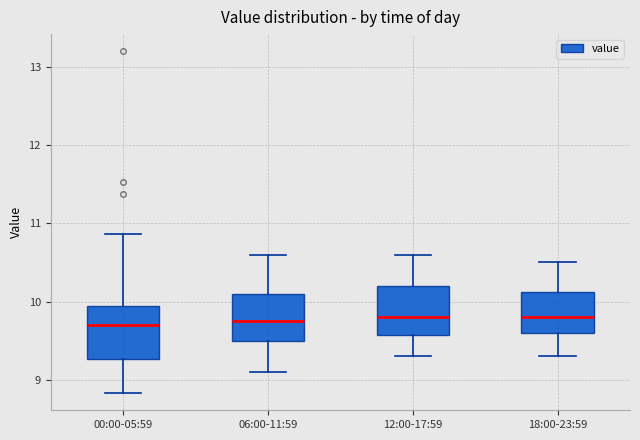

Reading left to right, read every box against the y-axis: the position of its median line, the range the box covers, and the ends of its whiskers. The values are not printed on the chart, so give them approximately, as read against the axis.

00:00-05:59: median 9.7, box 9.3 to 9.9, whiskers 8.8 to 10.9
06:00-11:59: median 9.8, box 9.5 to 10.1, whiskers 9.1 to 10.6
12:00-17:59: median 9.8, box 9.6 to 10.2, whiskers 9.3 to 10.6
18:00-23:59: median 9.8, box 9.6 to 10.1, whiskers 9.3 to 10.5